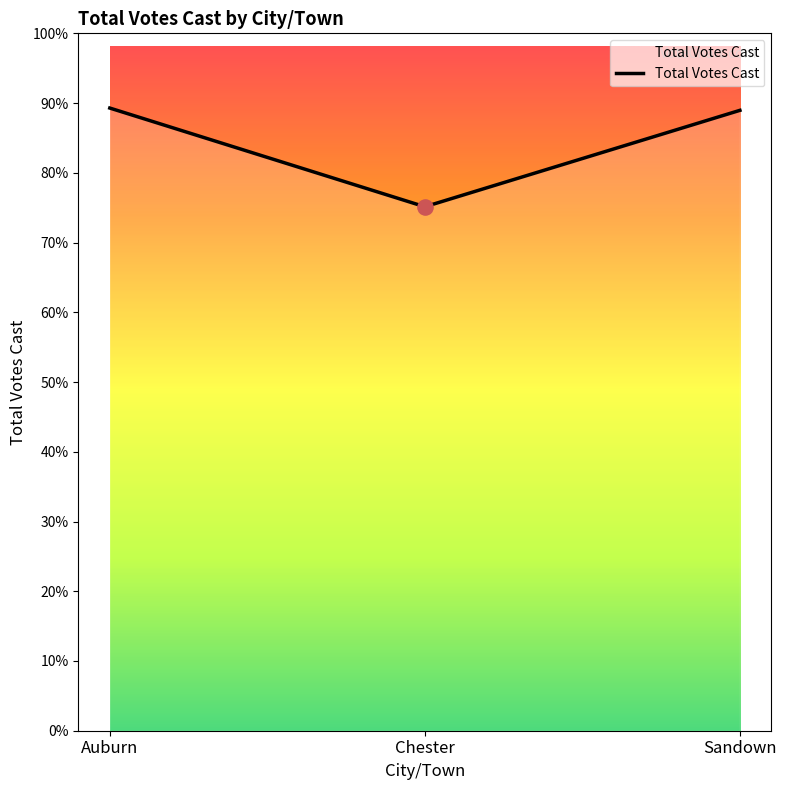

Which has a higher value, Auburn or Sandown?

Auburn